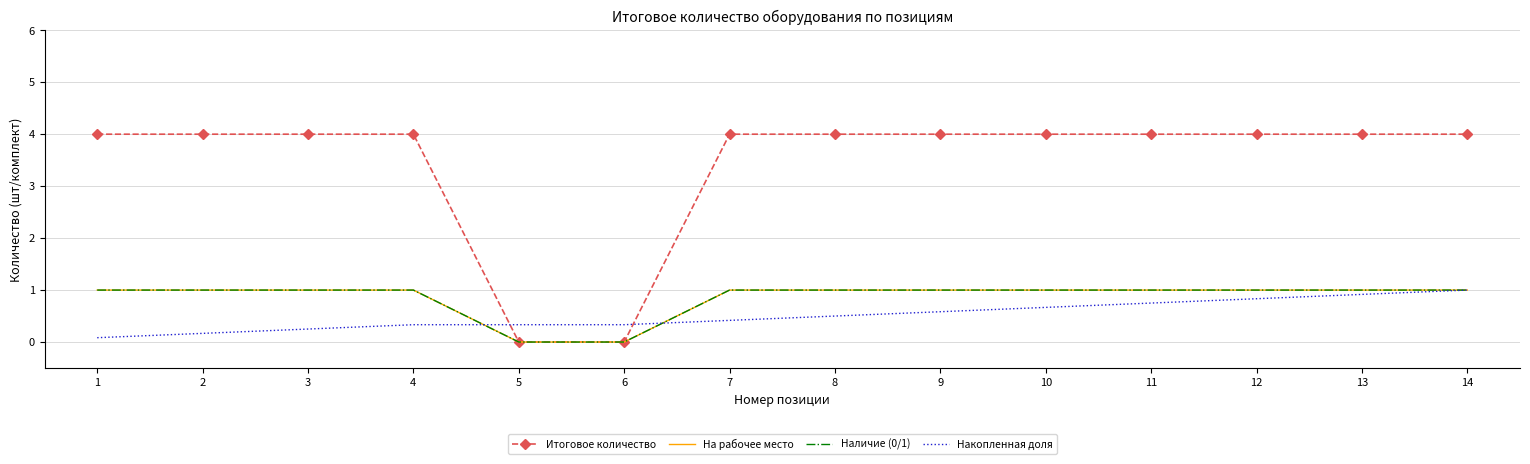

Reading right to left, what are all the values shown in this chart?

Итоговое количество: 14=4.0	13=4.0	12=4.0	11=4.0	10=4.0	9=4.0	8=4.0	7=4.0	6=0.0	5=0.0	4=4.0	3=4.0	2=4.0	1=4.0
На рабочее место: 14=1.0	13=1.0	12=1.0	11=1.0	10=1.0	9=1.0	8=1.0	7=1.0	6=0.0	5=0.0	4=1.0	3=1.0	2=1.0	1=1.0
Наличие (0/1): 14=1.0	13=1.0	12=1.0	11=1.0	10=1.0	9=1.0	8=1.0	7=1.0	6=0.0	5=0.0	4=1.0	3=1.0	2=1.0	1=1.0
Накопленная доля: 14=1.0	13=0.9	12=0.8	11=0.8	10=0.7	9=0.6	8=0.5	7=0.4	6=0.3	5=0.3	4=0.3	3=0.2	2=0.2	1=0.1